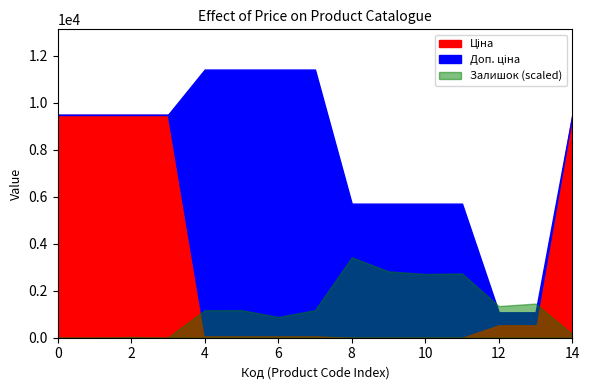

What is the value of the Залишок point at the 15th from the left?

37.0